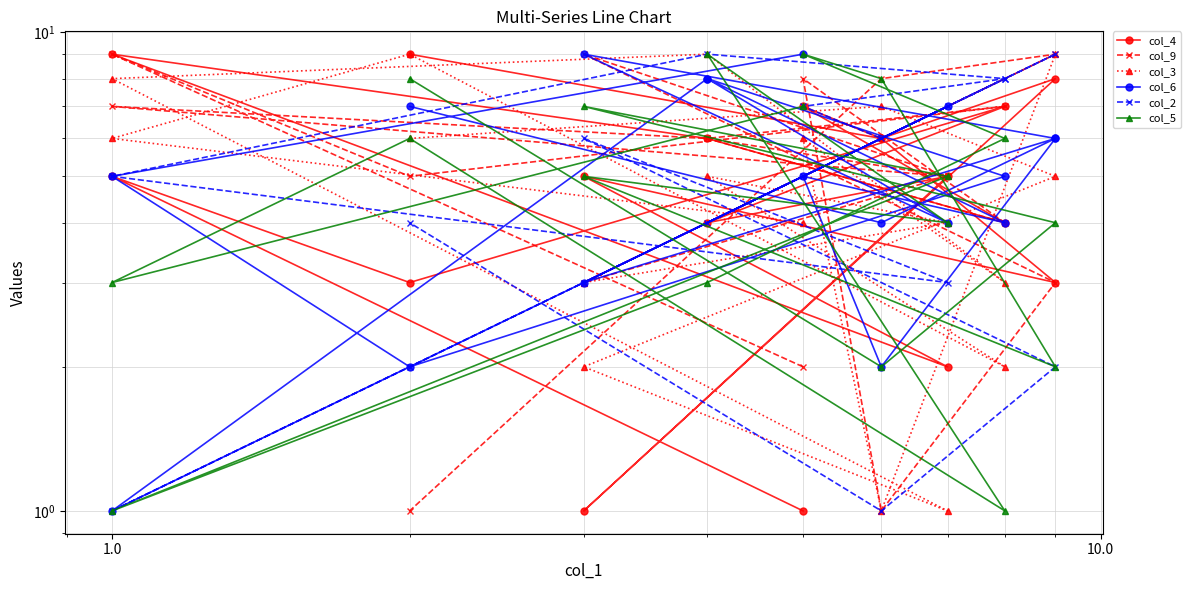

List the series in order of their peak value, lowest first.

col_4, col_9, col_3, col_6, col_2, col_5